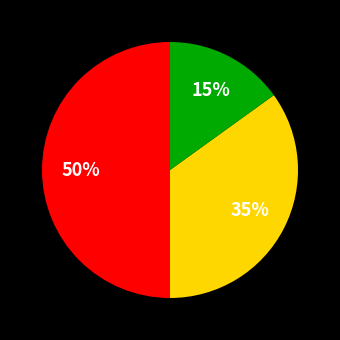

To the nearest percent, what is the average slice percentage?

33%